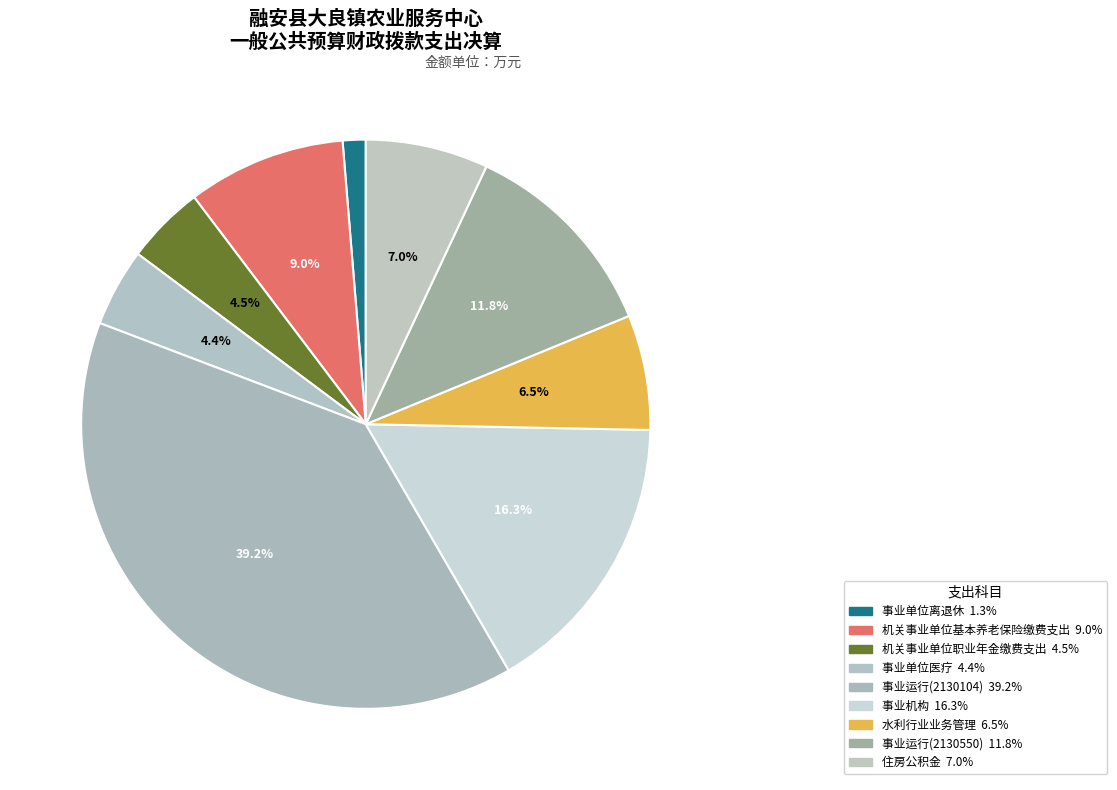

What is the smallest slice in the pie chart?

事业单位离退休